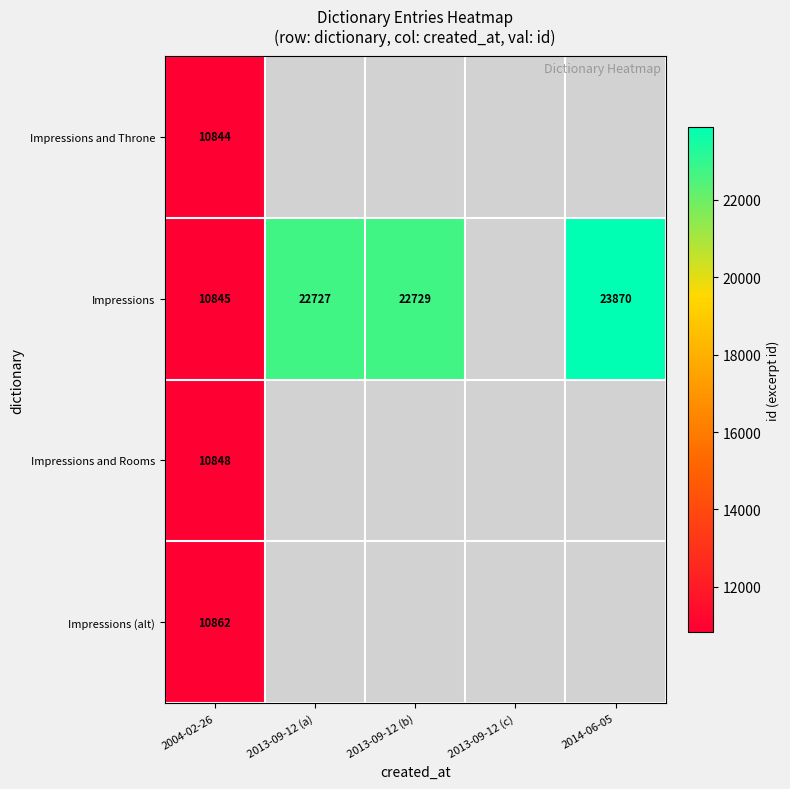

Which has a higher value, 2013-09-12 (a) or 2014-06-05?

2014-06-05